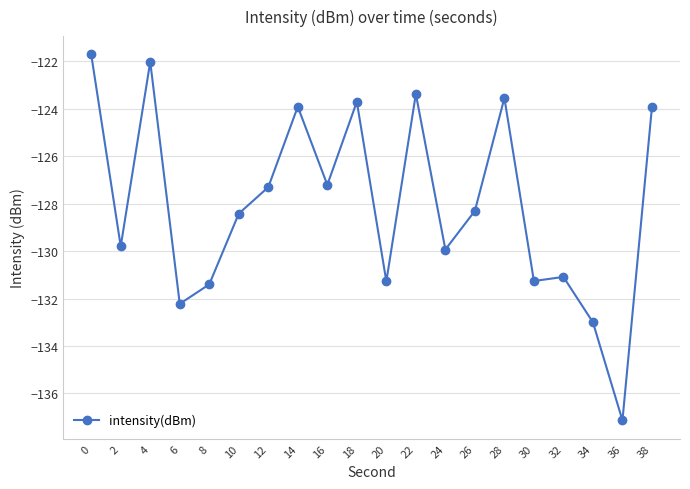

What is the difference between the second highest and second lowest values?

11.0